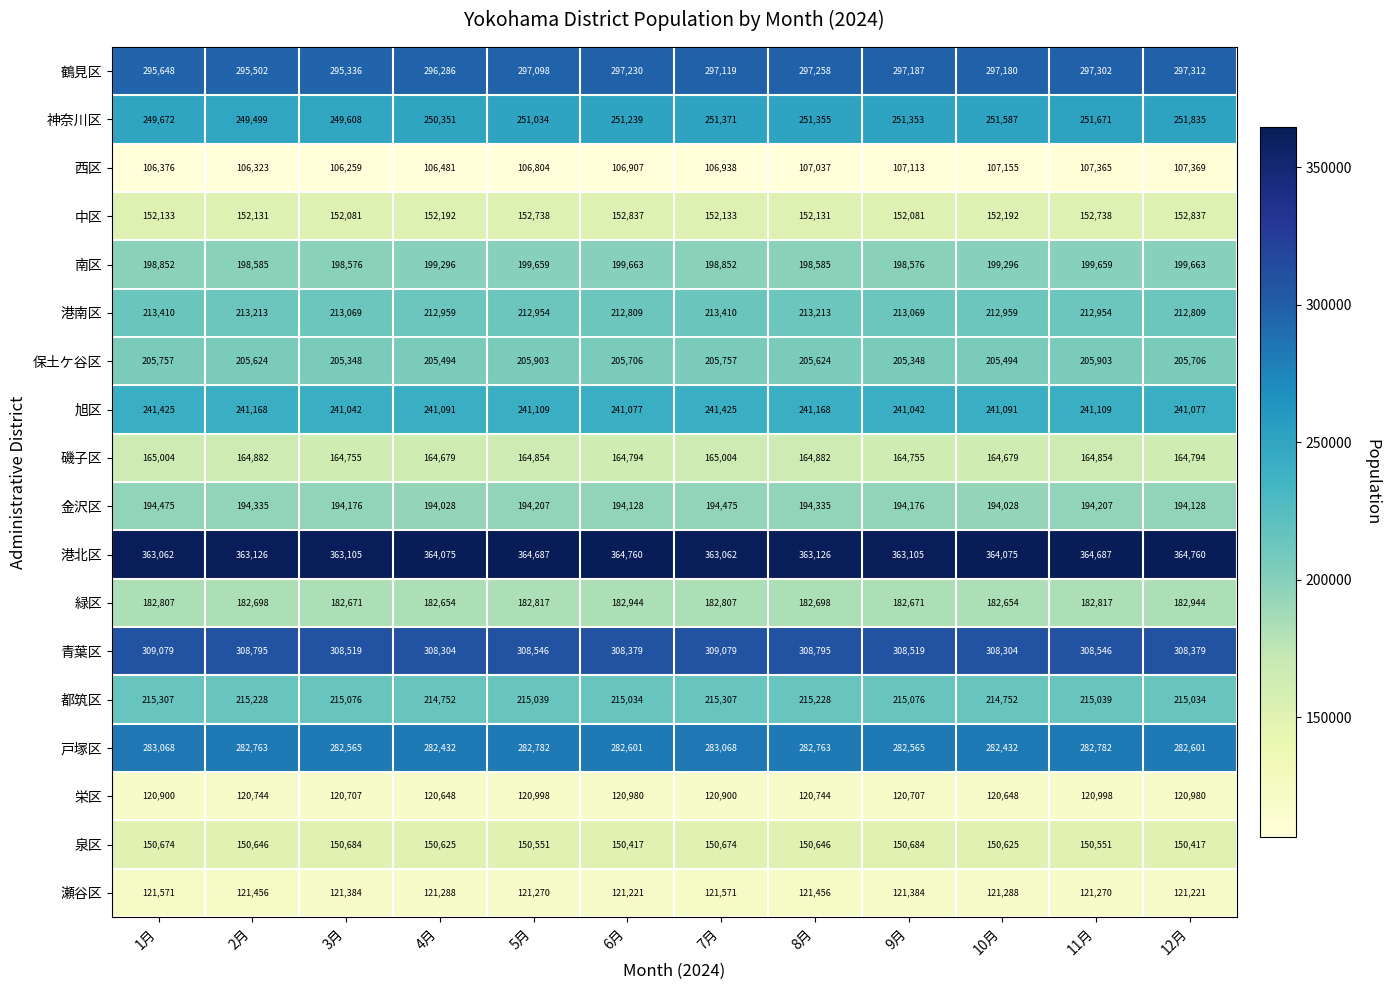

Where does the 港南区 series first go above 213069?

1月